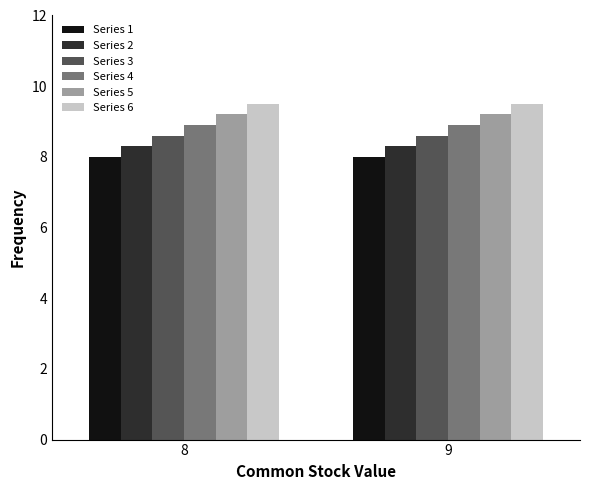

Reading left to right, transcribe all the data shown in this chart.

Series 1: 8=8.0	9=8.0
Series 2: 8=8.3	9=8.3
Series 3: 8=8.6	9=8.6
Series 4: 8=8.9	9=8.9
Series 5: 8=9.2	9=9.2
Series 6: 8=9.5	9=9.5